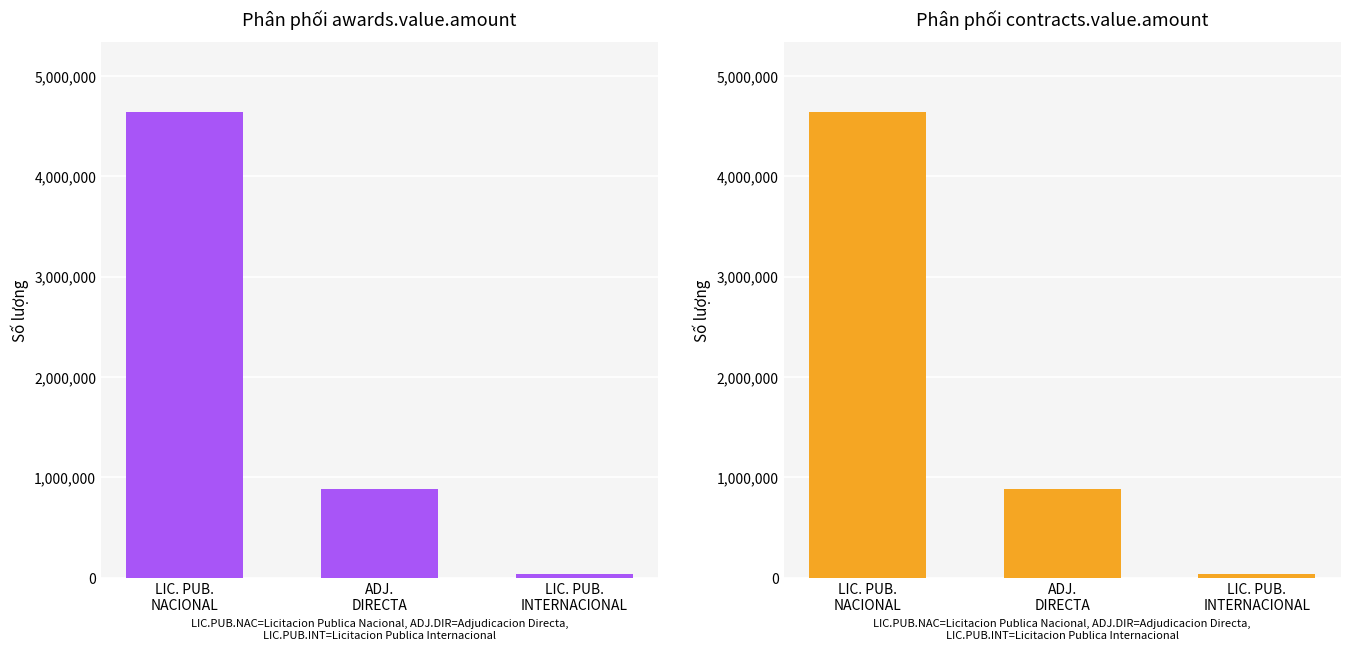

What are all the series names shown in the legend?

awards.value.amount, contracts.value.amount